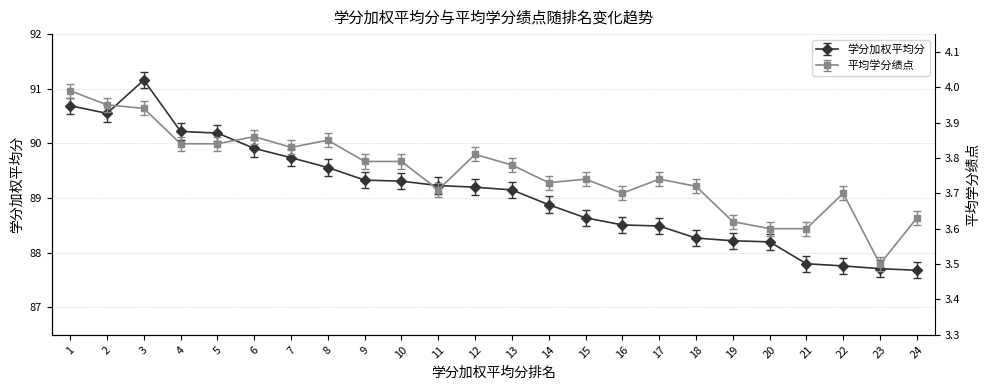

At 24, list the series in order from largest to smallest.

学分加权平均分, 平均学分绩点